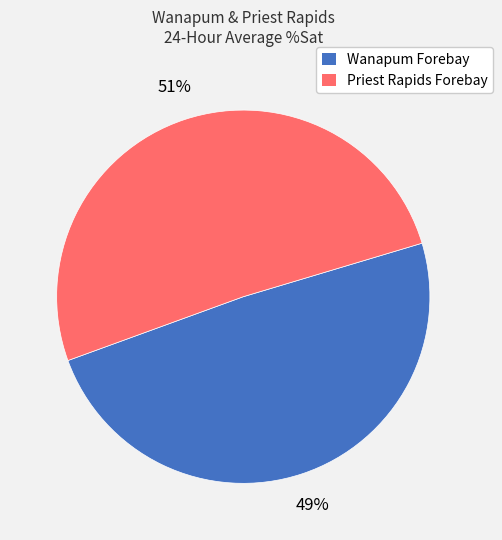

To the nearest percent, what percentage of the pie is Wanapum Forebay?

49%